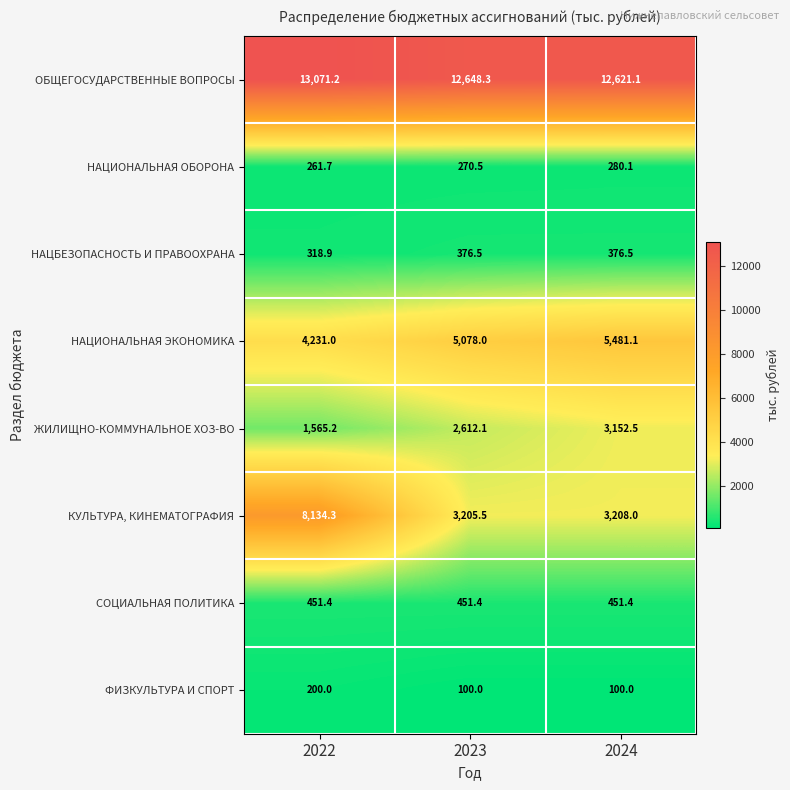

What is the difference between the НАЦИОНАЛЬНАЯ ЭКОНОМИКА values at 2022 and 2024?

1250.1